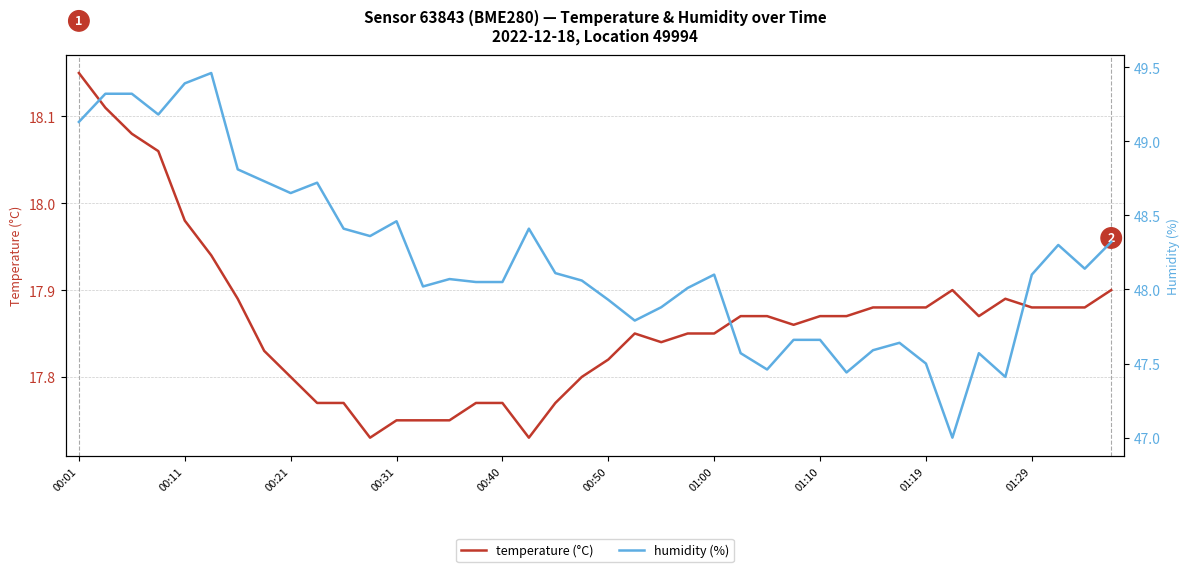

At 00:01, list the series in order from smallest to largest.

temperature (°C), humidity (%)